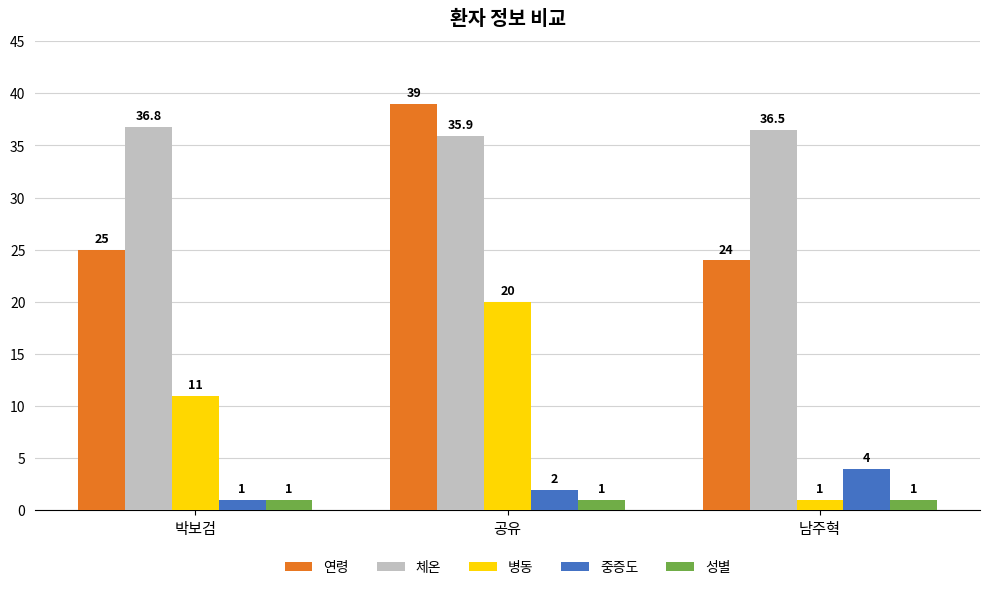

Count the number of categories in the chart.

3